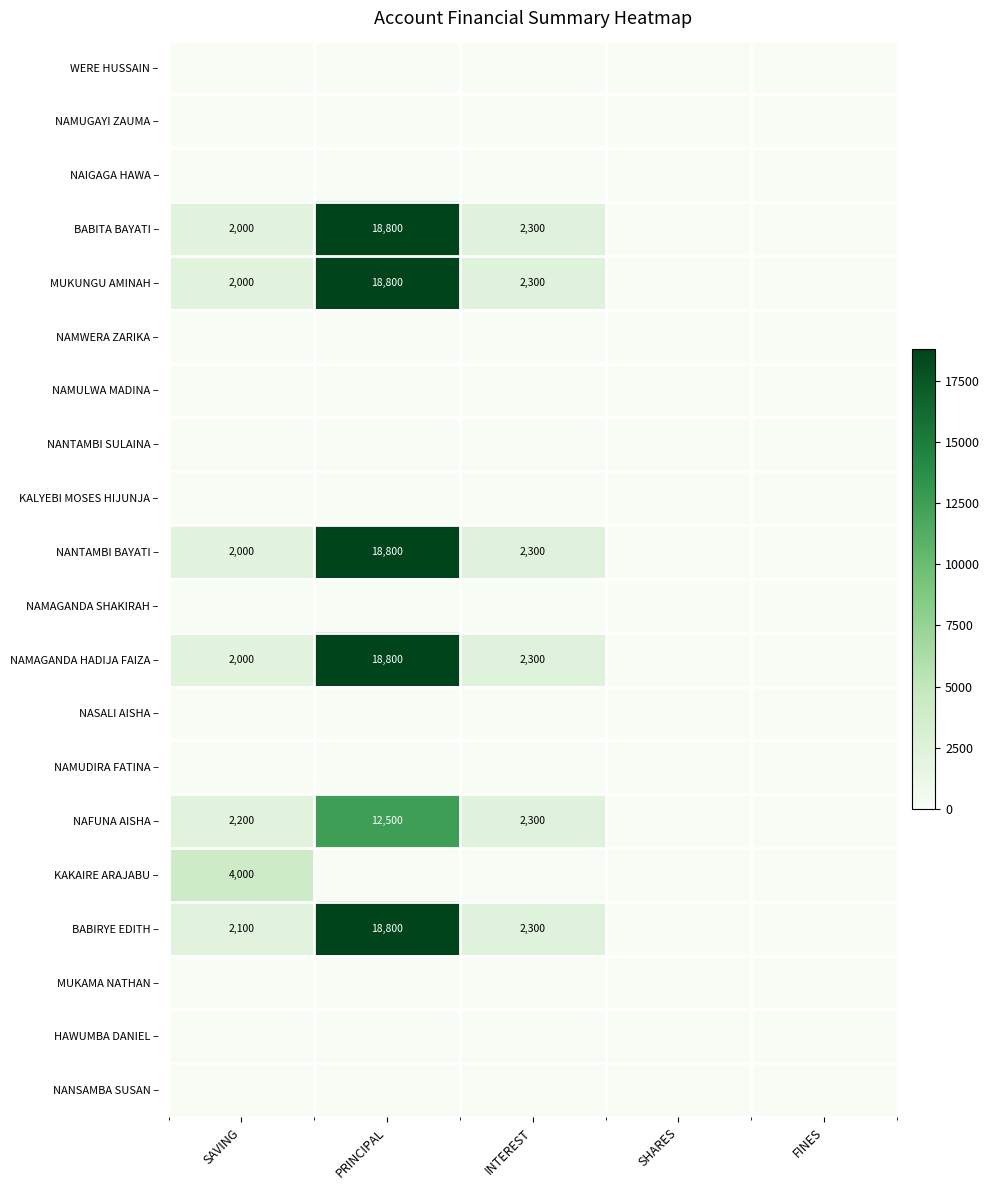

The value of KAKAIRE ARAJABU – at SAVING is 5281. True or false?

False